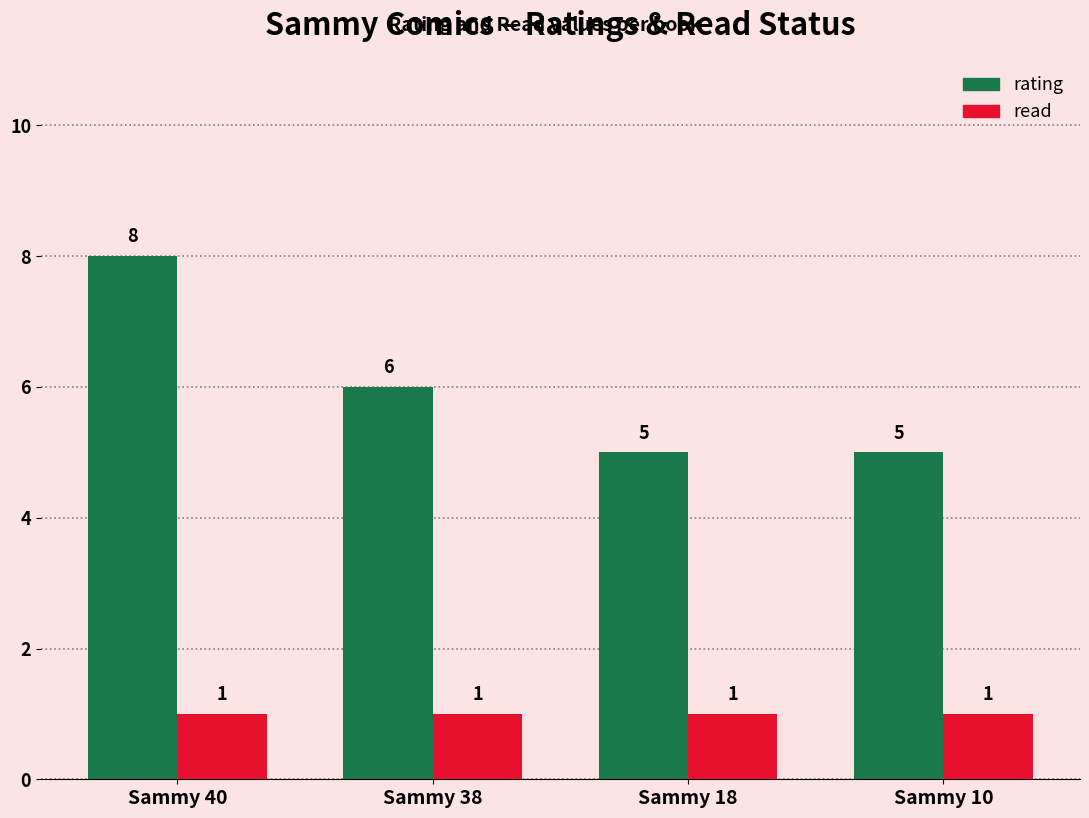

Between Sammy 40 and Sammy 38, which series saw the biggest shift?

rating